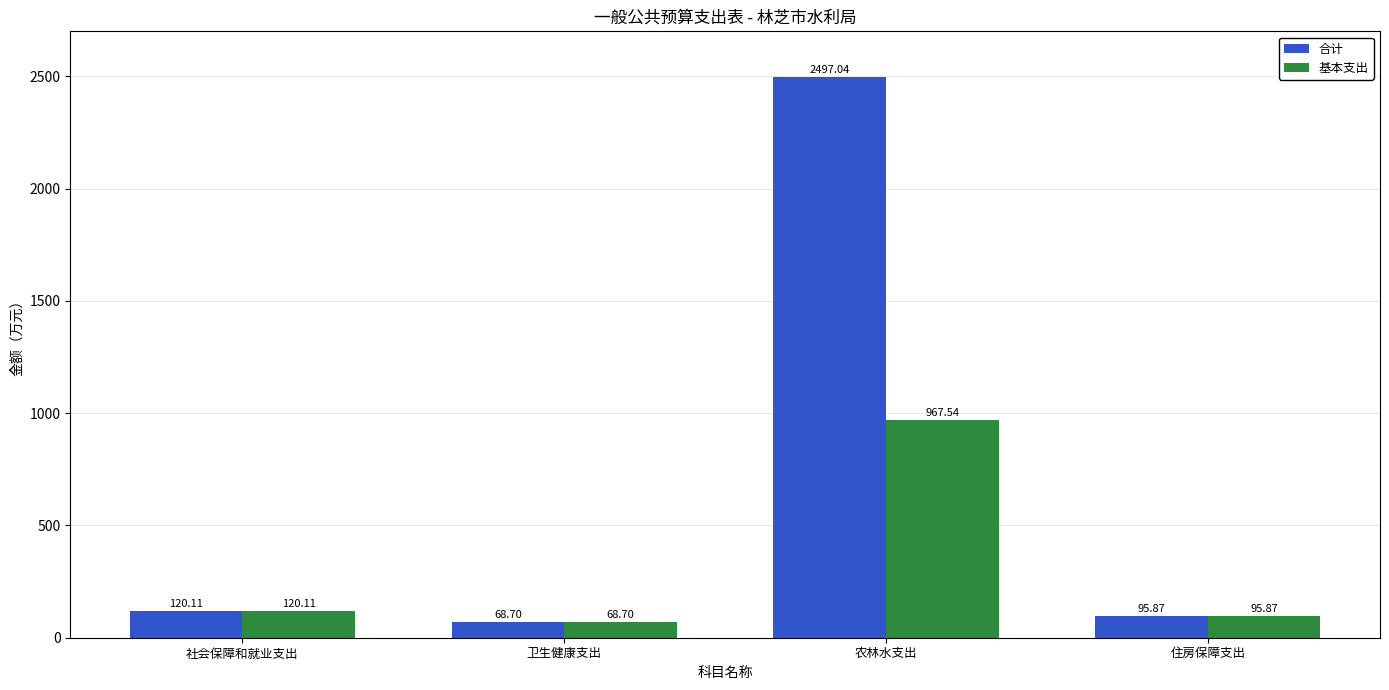

Which label corresponds to the largest value in the chart?

农林水支出